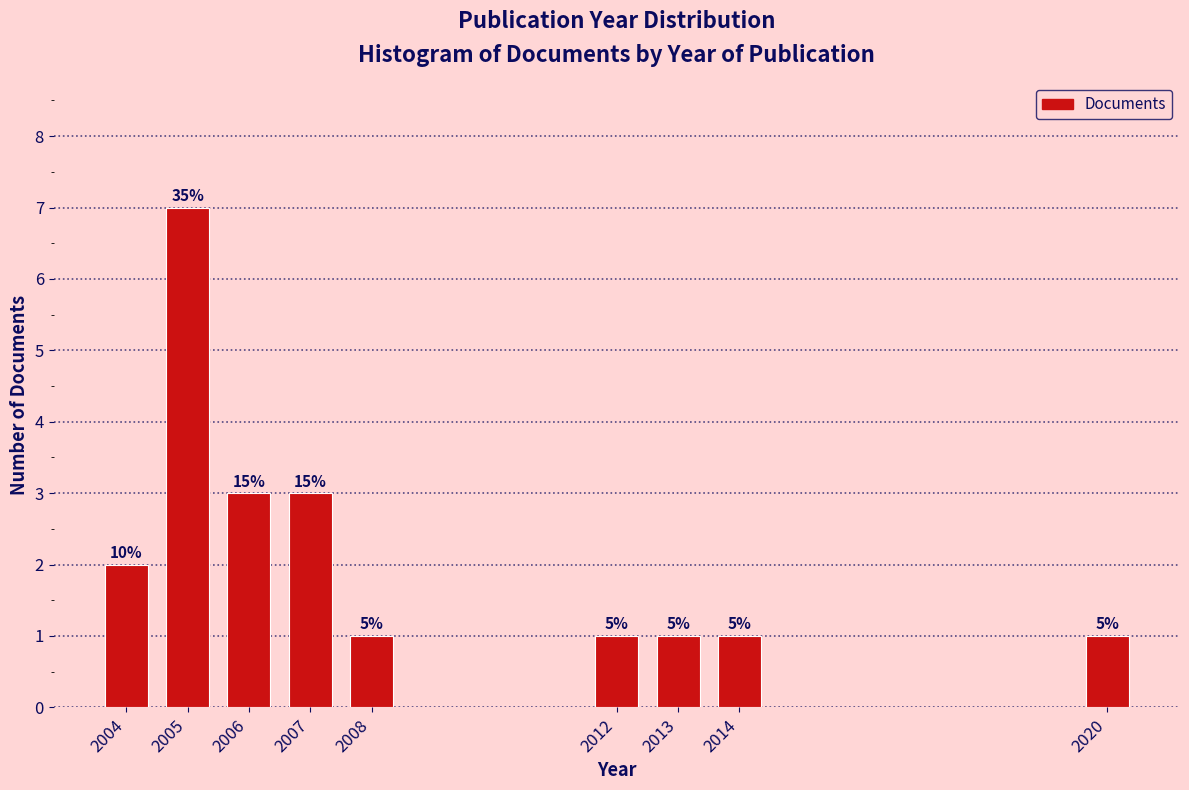

How many bars are there in total?

9